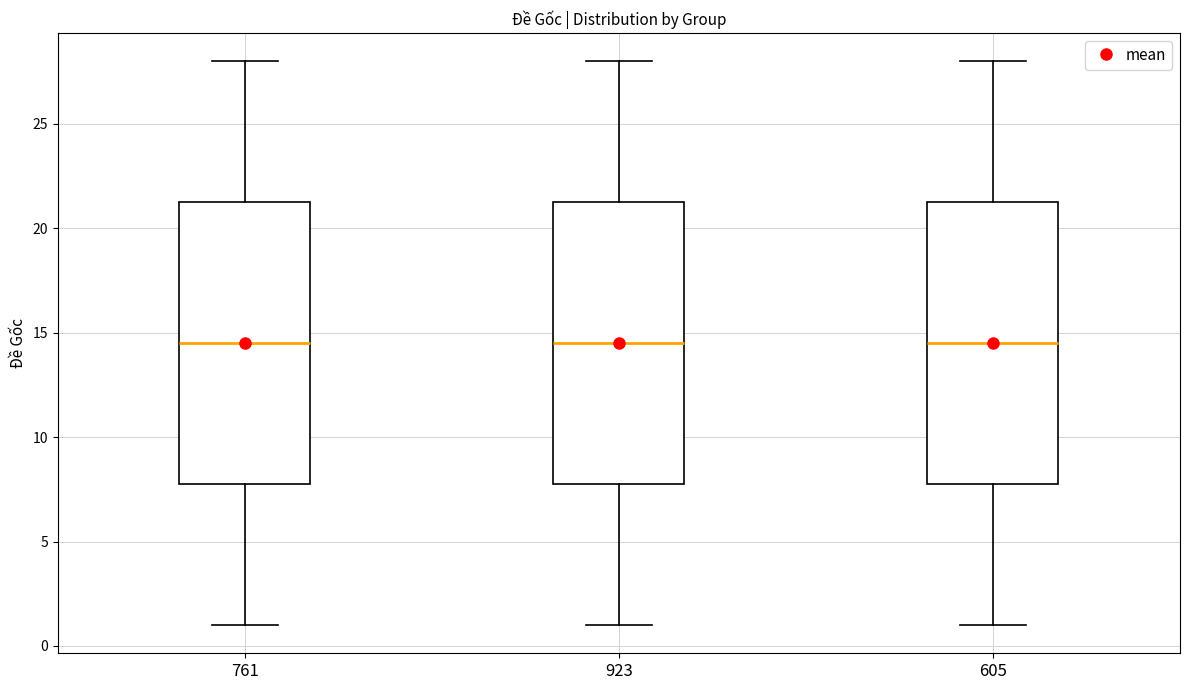

Where does the upper whisker of the box at x = 761 end on the y-axis? The values are not printed on the chart, so give them approximately, as read against the axis.

28.0